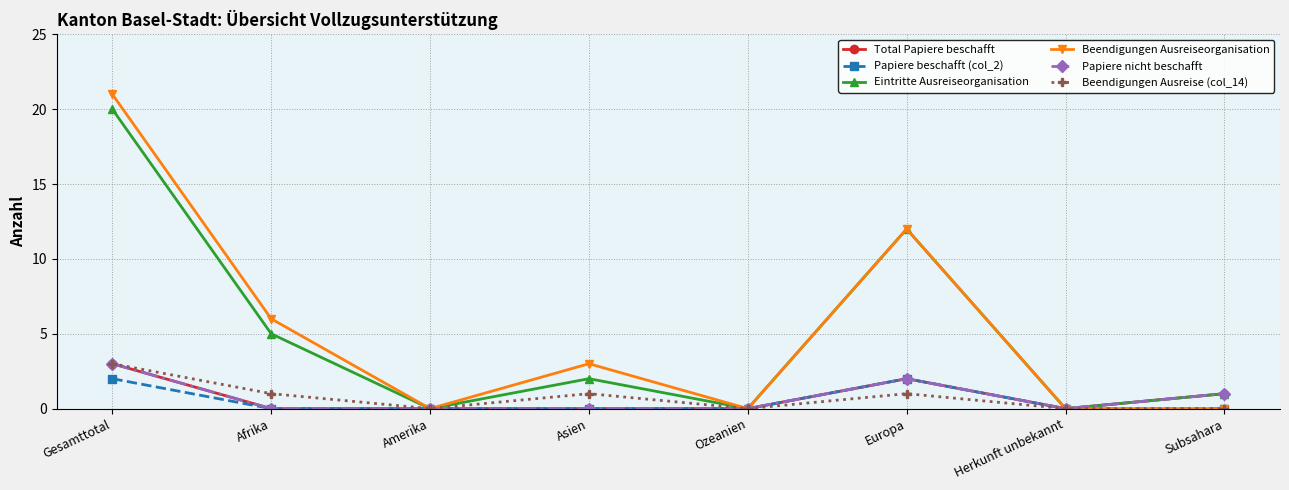

Reading right to left, what are all the values shown in this chart?

Total Papiere beschafft: 1	0	2	0	0	0	0	3
Papiere beschafft (col_2): 0	0	2	0	0	0	0	2
Eintritte Ausreiseorganisation: 1	0	12	0	2	0	5	20
Beendigungen Ausreiseorganisation: 0	0	12	0	3	0	6	21
Papiere nicht beschafft: 1	0	2	0	0	0	0	3
Beendigungen Ausreise (col_14): 0	0	1	0	1	0	1	3